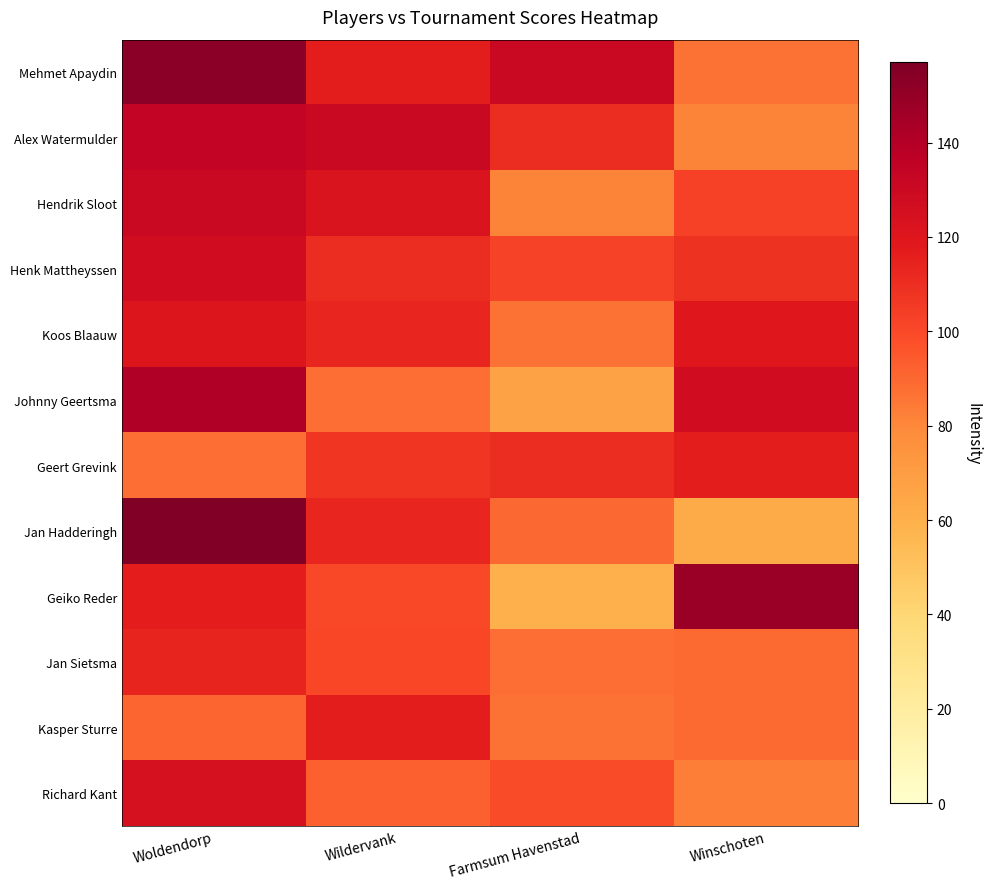

How many distinct data groups are displayed?

12